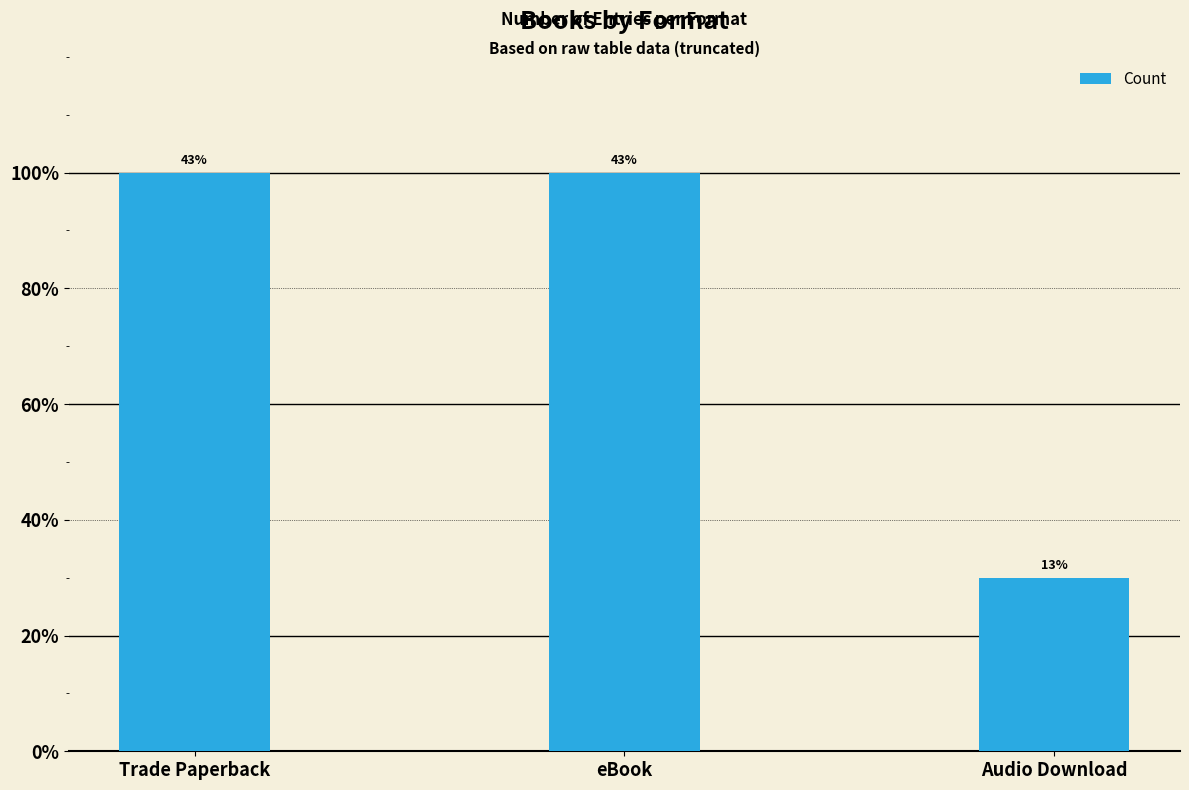

What is the value of the 2nd bar from the left?

10